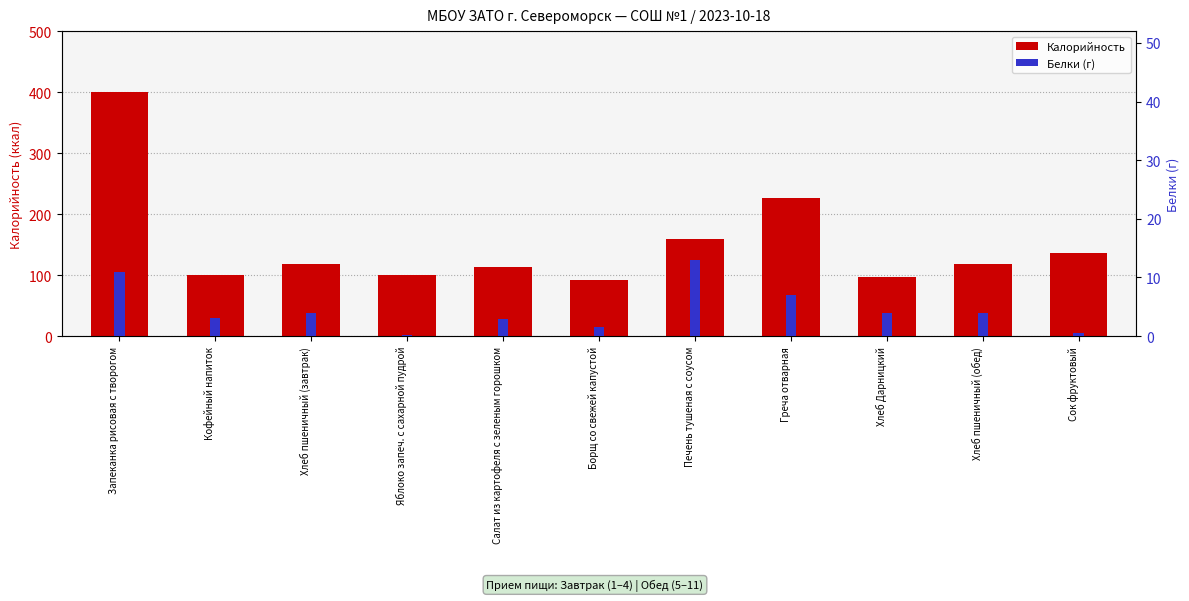

What is the difference between the maximum and minimum values in the Белки (г) series?

12.9